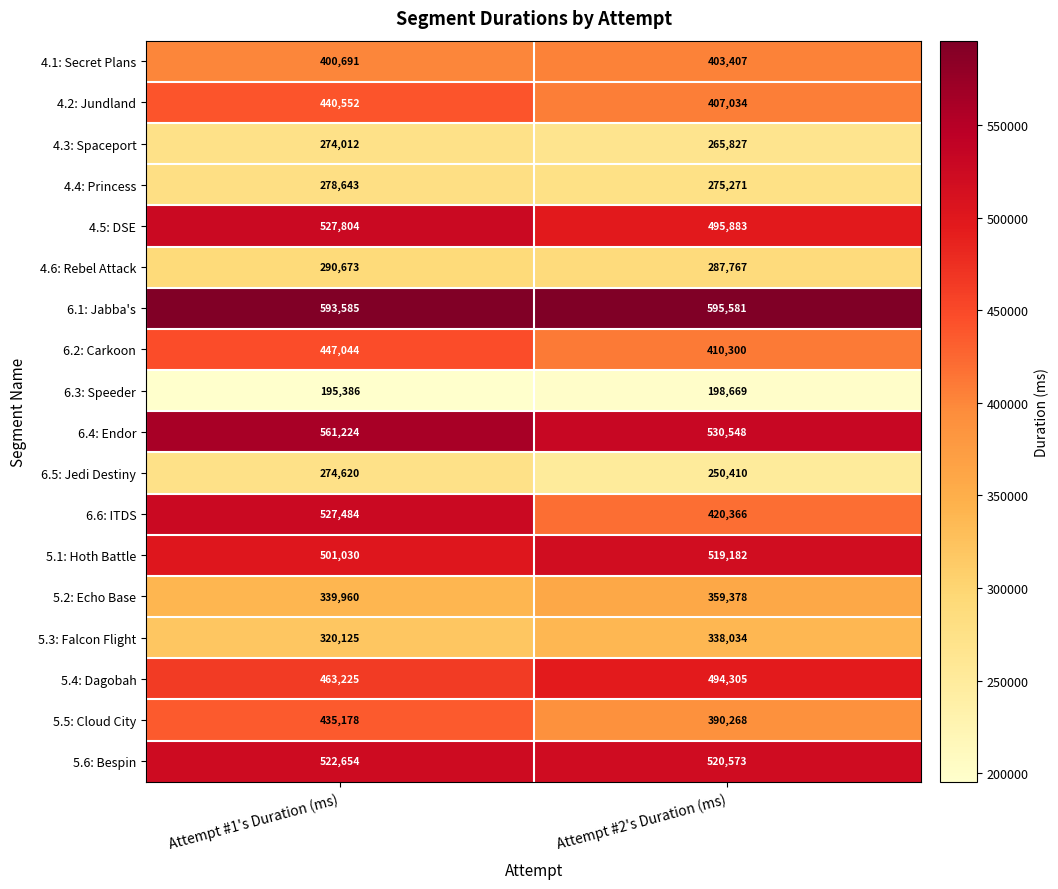

What is the approximate value of 4.5: DSE at Attempt #1's Duration (ms)?

527804